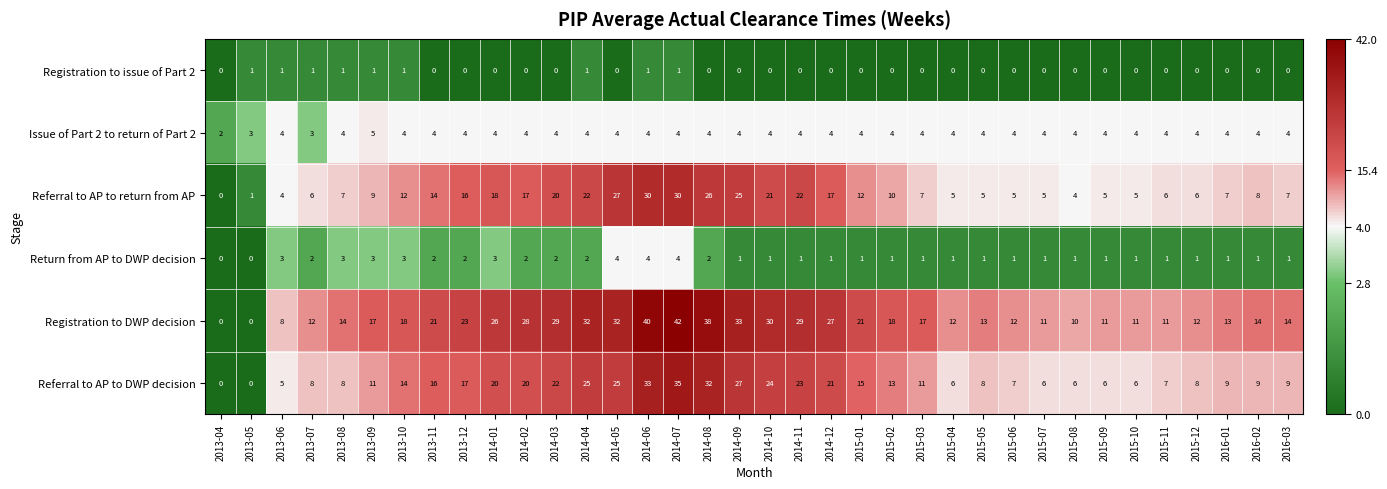

Rank the series at 2015-02 from lowest to highest value.

Registration to issue of Part 2, Return from AP to DWP decision, Issue of Part 2 to return of Part 2, Referral to AP to return from AP, Referral to AP to DWP decision, Registration to DWP decision